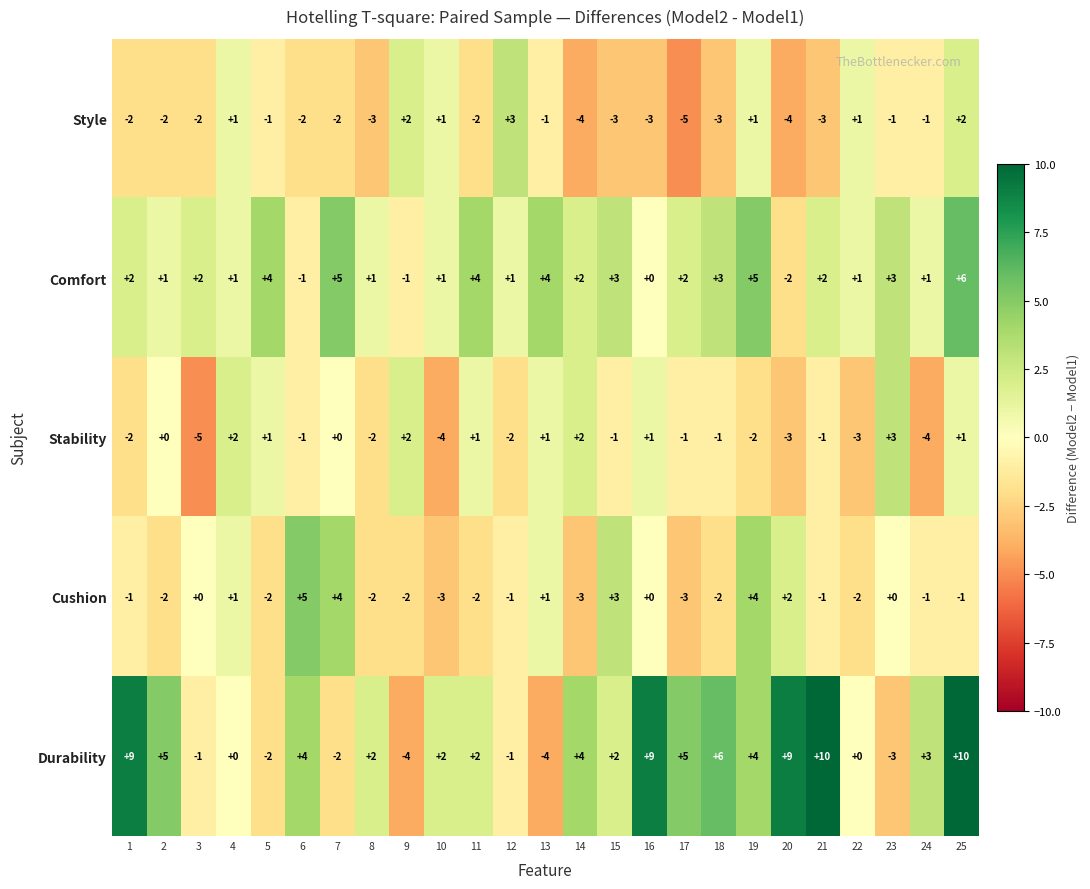

What is the difference between the second highest and second lowest values in the Durability series?

14